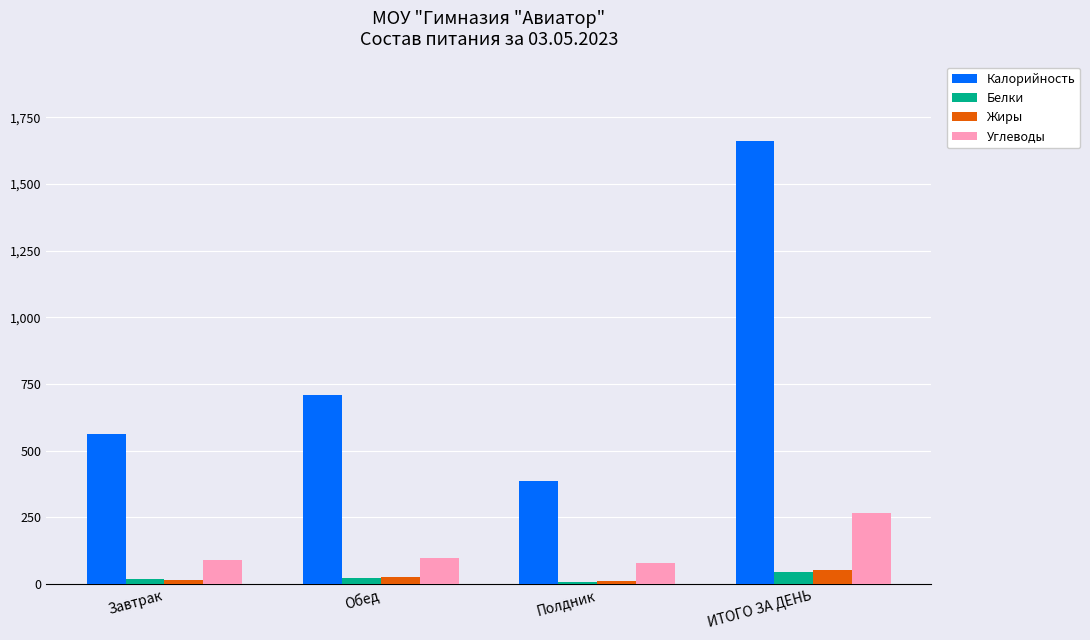

List the labels in order of Калорийность value, largest first.

ИТОГО ЗА ДЕНЬ, Обед, Завтрак, Полдник